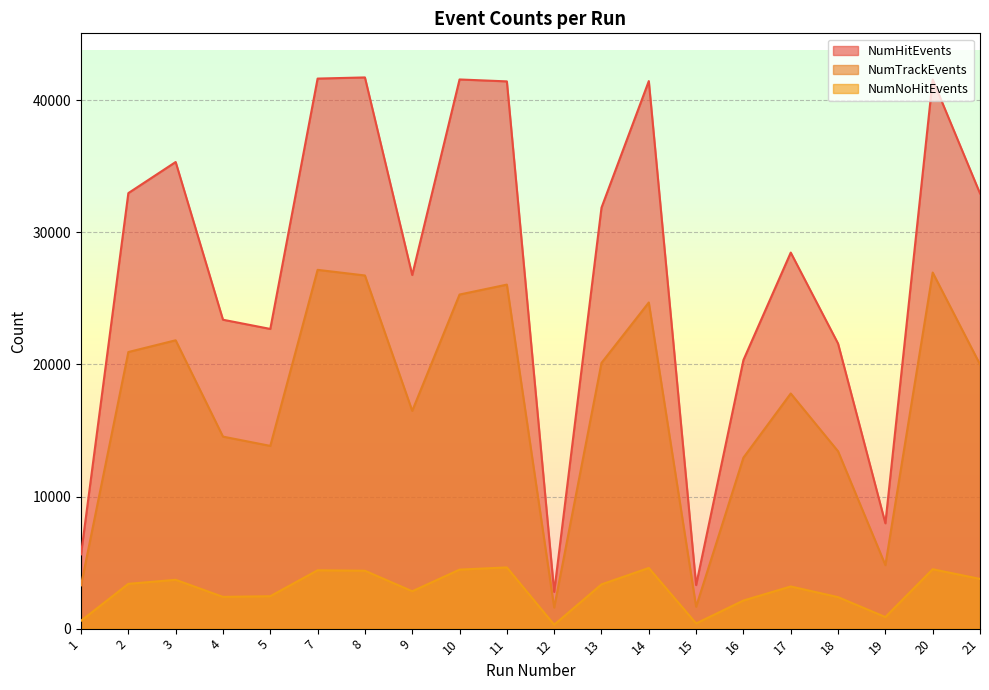

What is the sum of all NumTrackEvents values?

340076